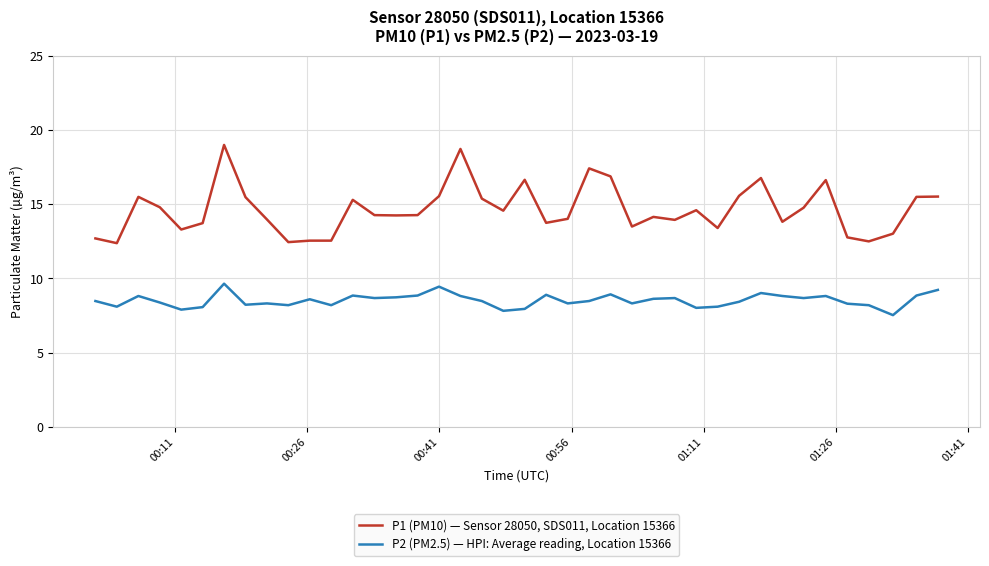

What is the minimum value for P2 (PM2.5) — HPI: Average reading, Location 15366?

7.5